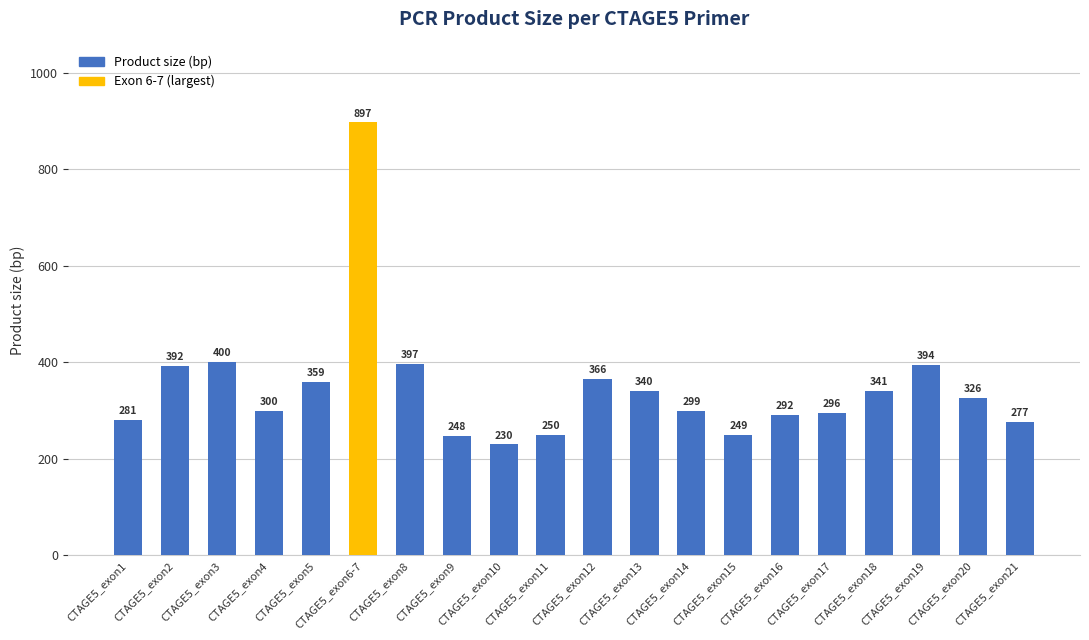

What is the label of the 8th bar from the left?

CTAGE5_exon9